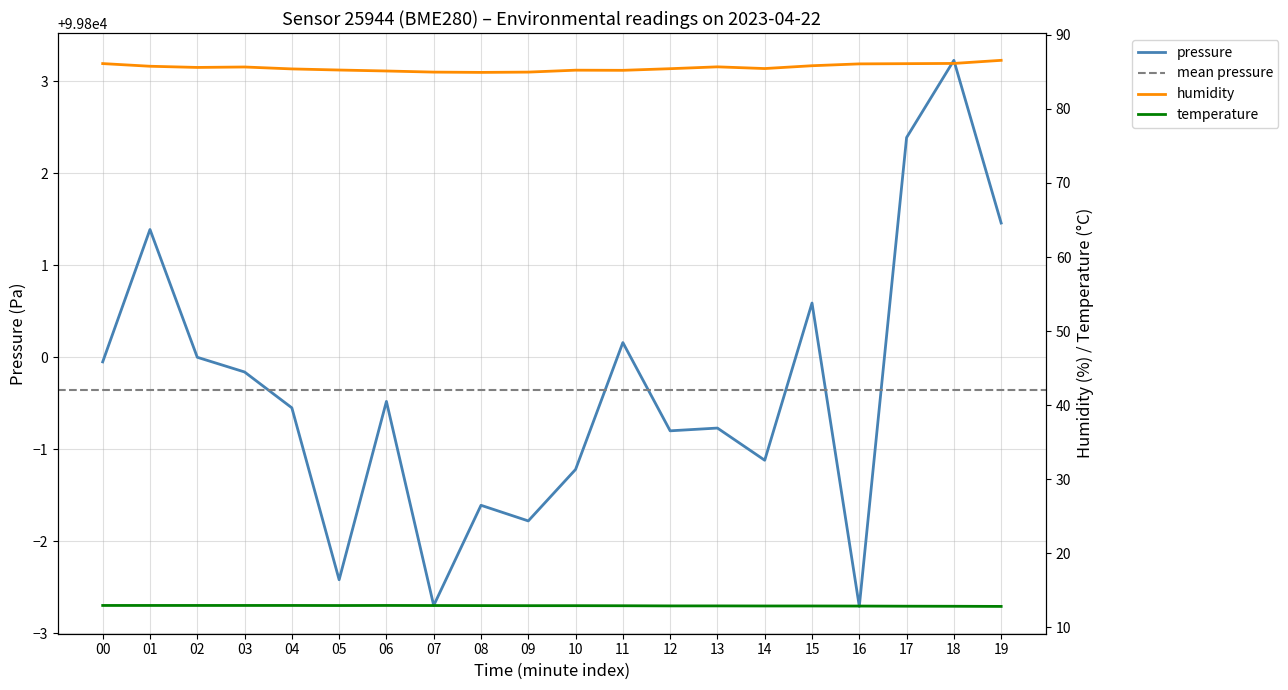

What is the value of the humidity point at the 3rd from the left?

85.6